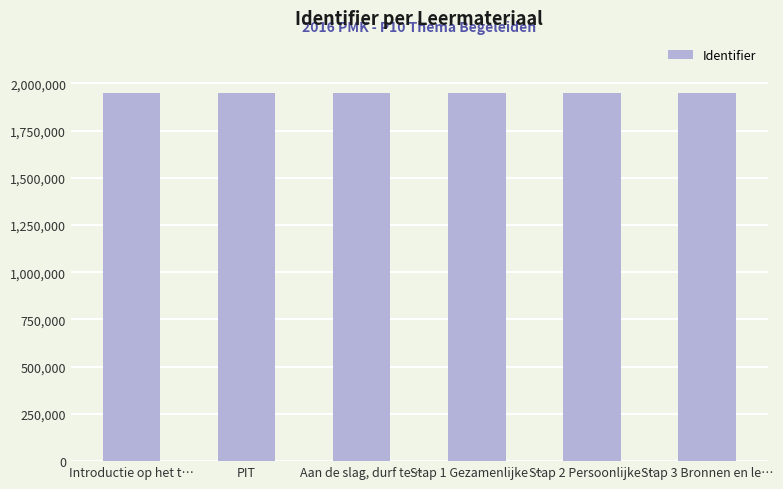

List the labels in order of value, smallest first.

Introductie op het t…, PIT, Aan de slag, durf te…, Stap 1 Gezamenlijke …, Stap 2 Persoonlijke …, Stap 3 Bronnen en le…